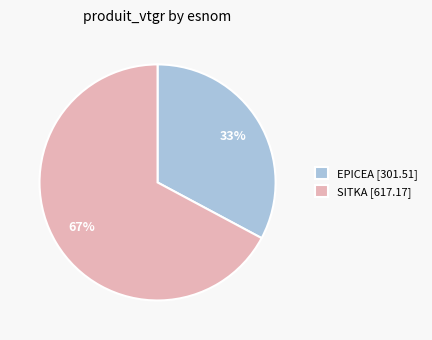

To the nearest percent, what is the average slice percentage?

50%